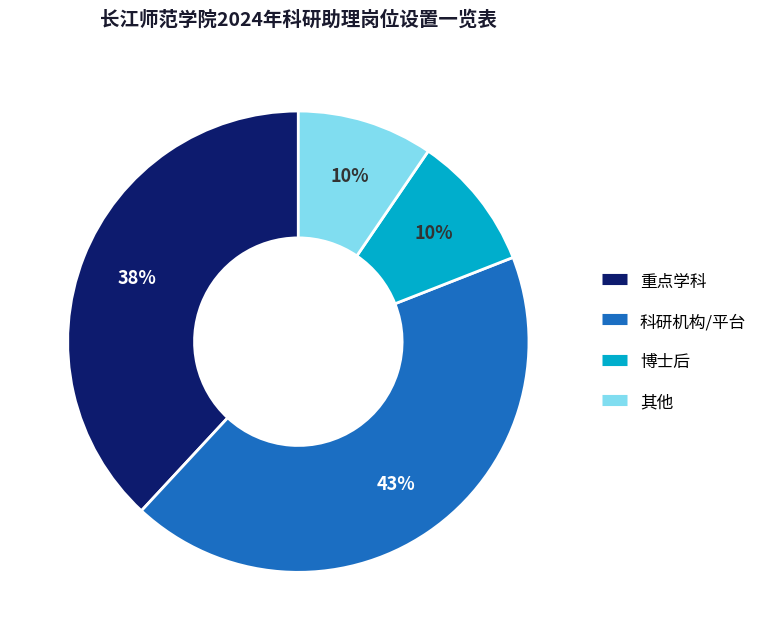

Which category has the biggest portion of the pie?

科研机构/平台